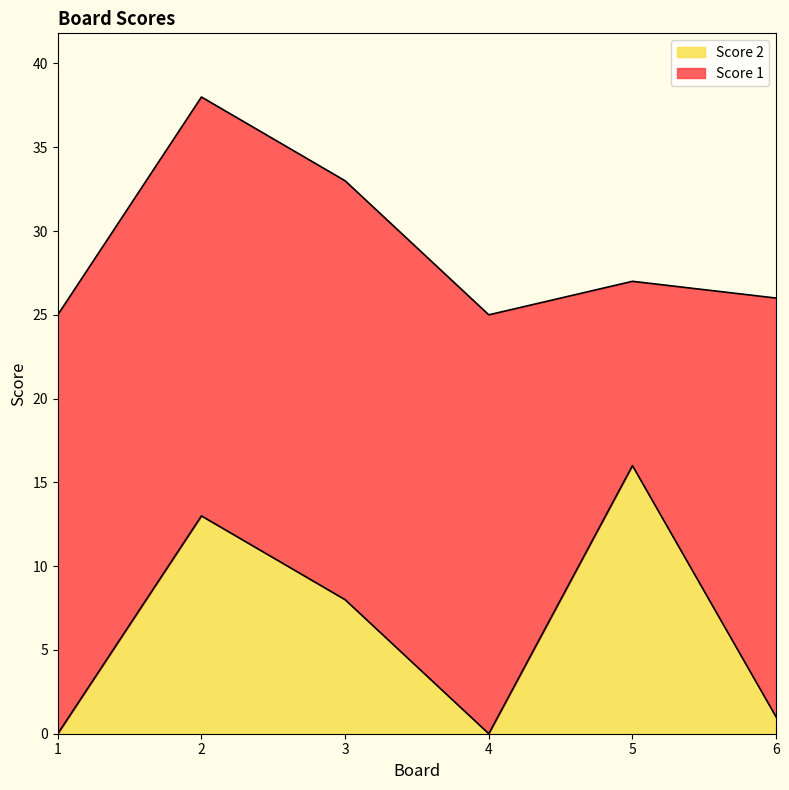

What is the average value?

6